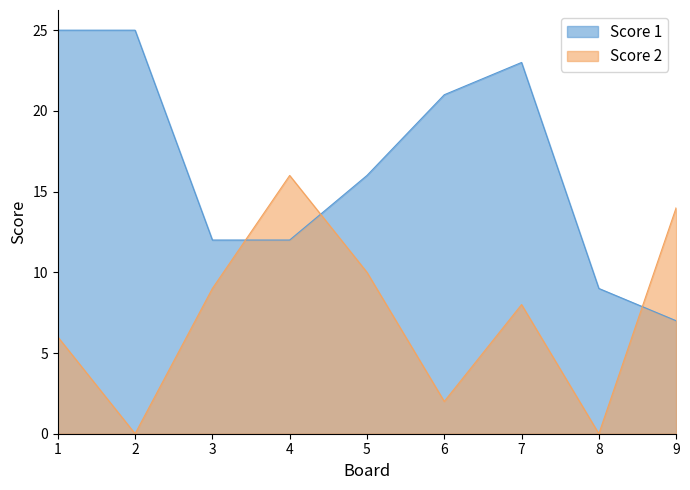

How many times do Score 1 and Score 2 cross each other?

3